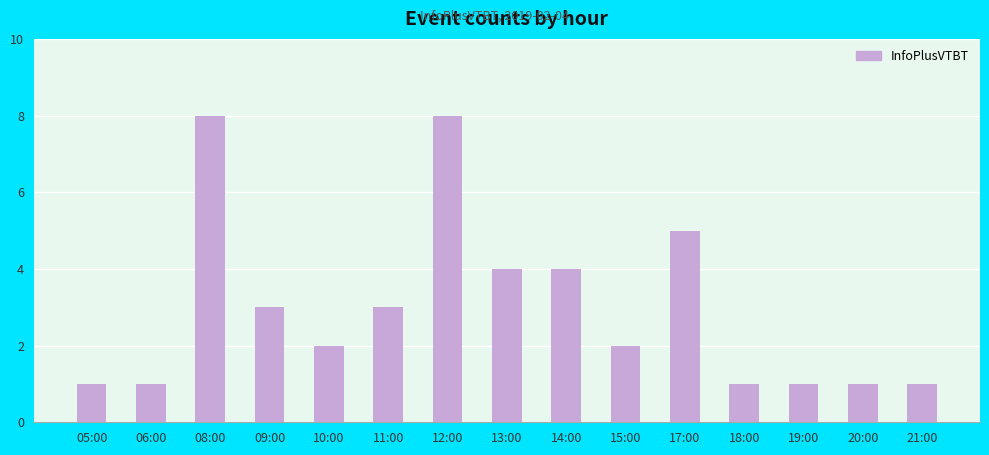

What is the difference between the second highest and minimum values?

7